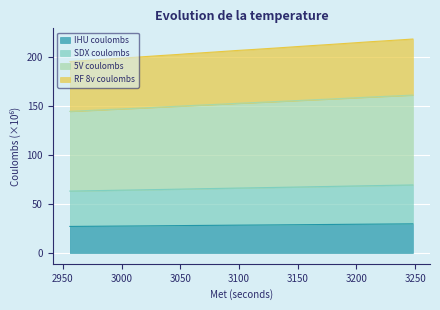

How many categories are shown in the chart?

40